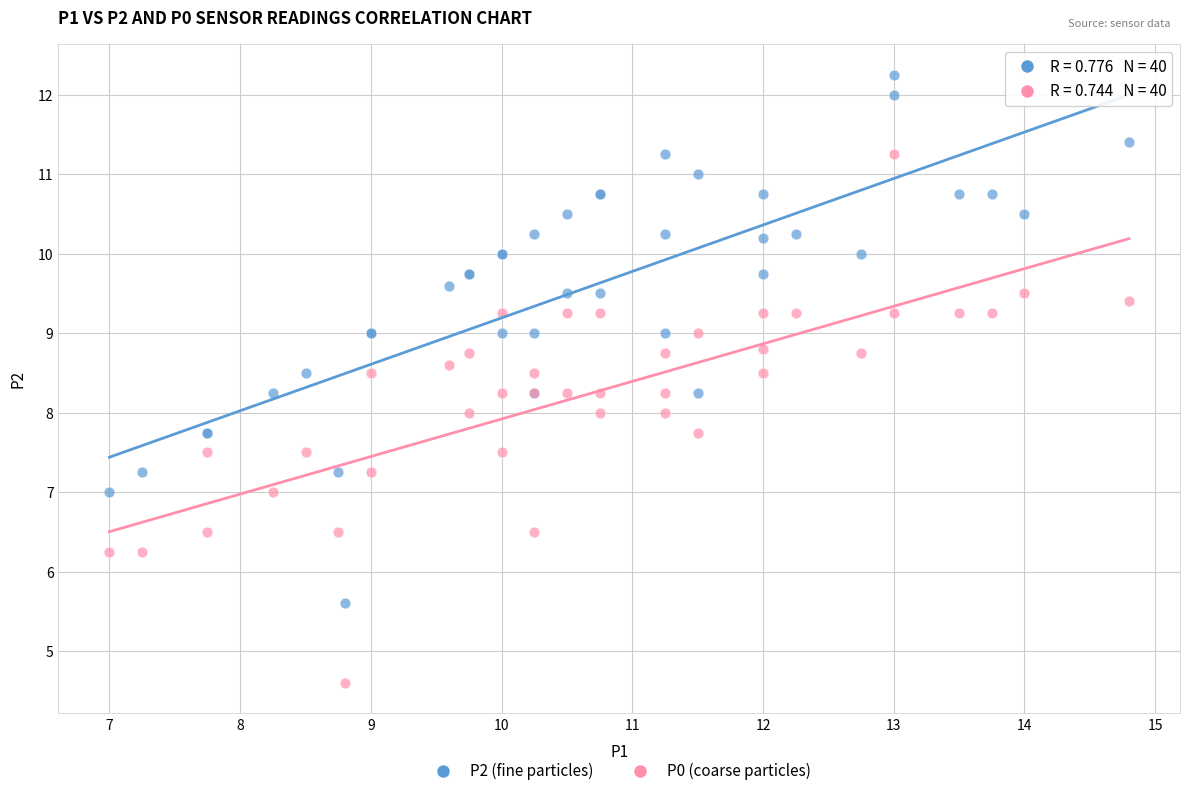

What is the X range (max minus min) for the scatter plot?

7.8